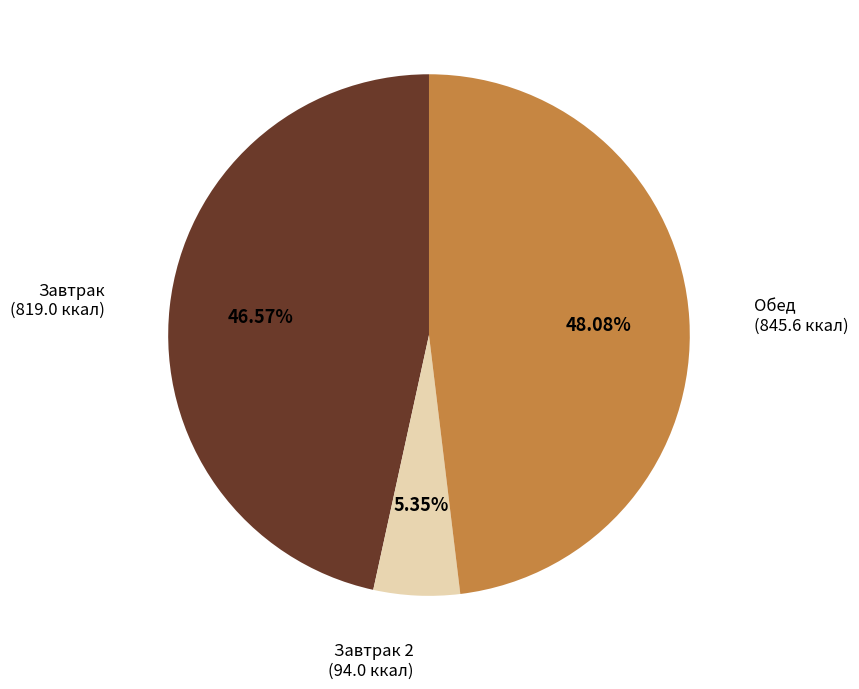

Is Завтрак 2 the majority of the pie?

No